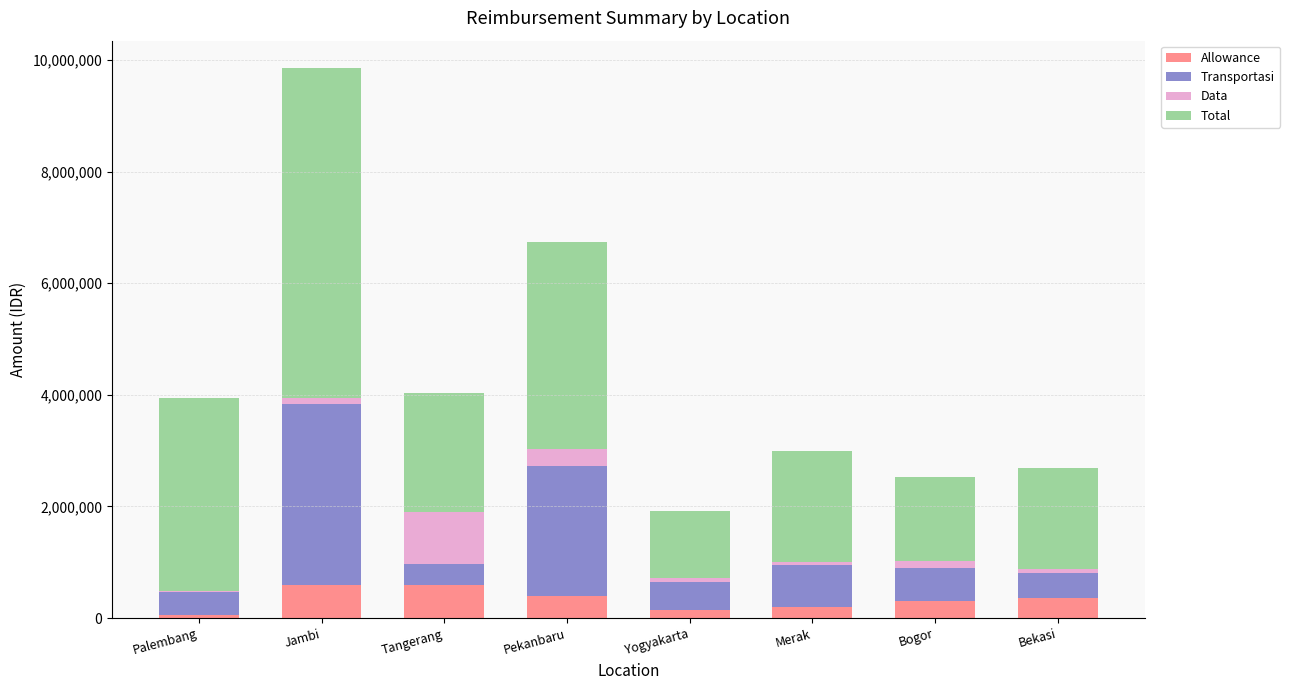

What is the sum of all Allowance values?

2670000